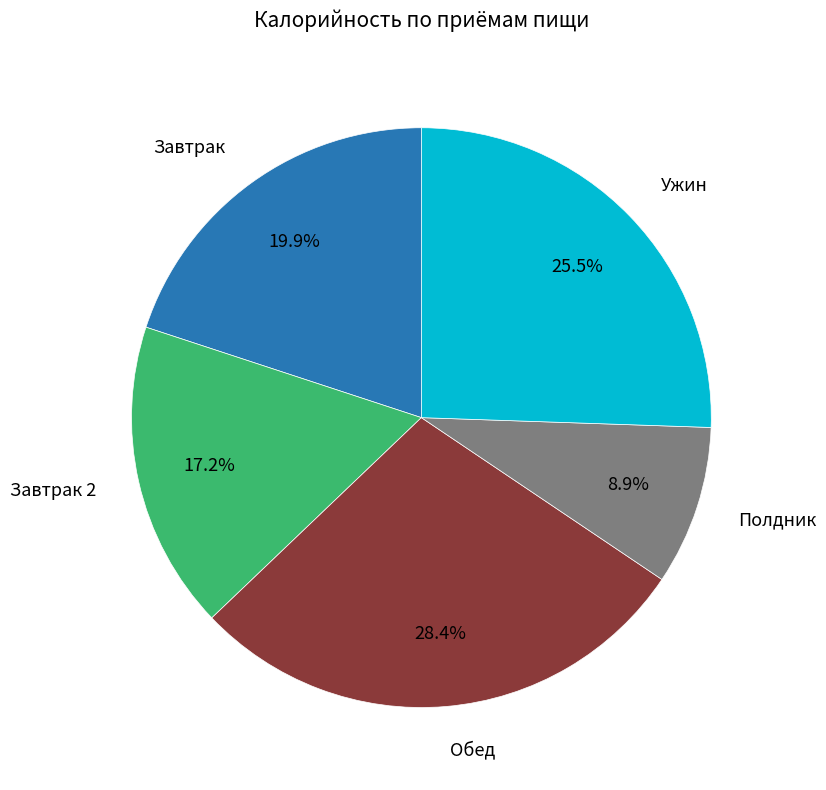

To the nearest percent, what is the average slice percentage?

20%